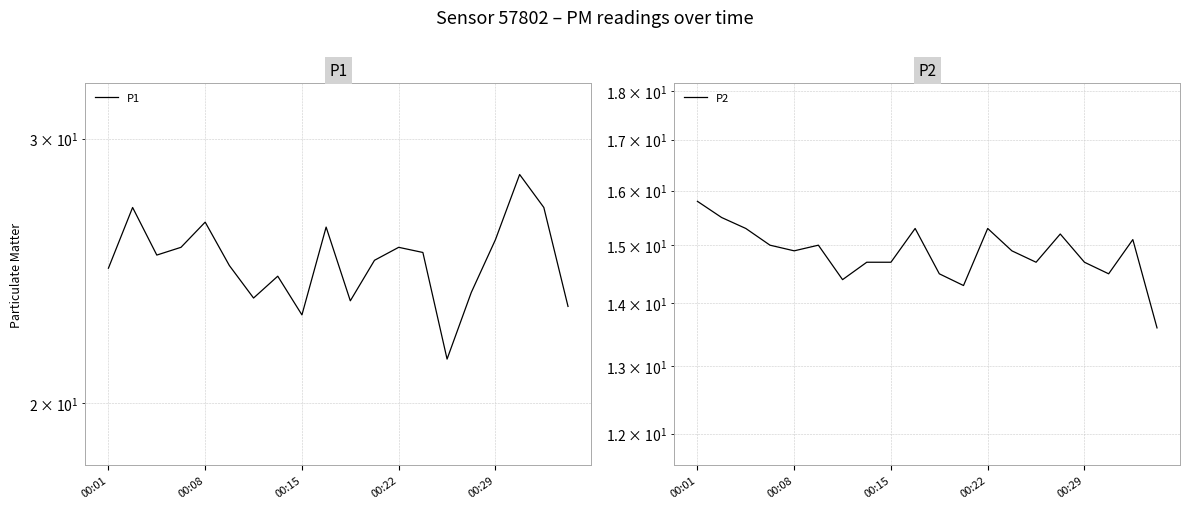

What are all the series names shown in the legend?

P1, P2